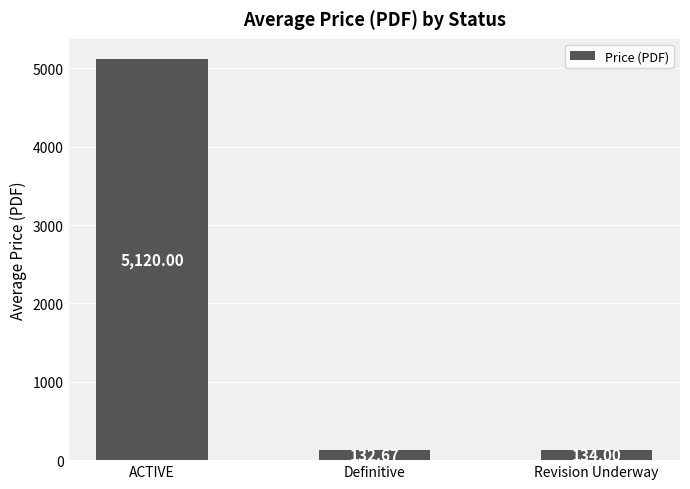

What position from the right is Definitive?

2